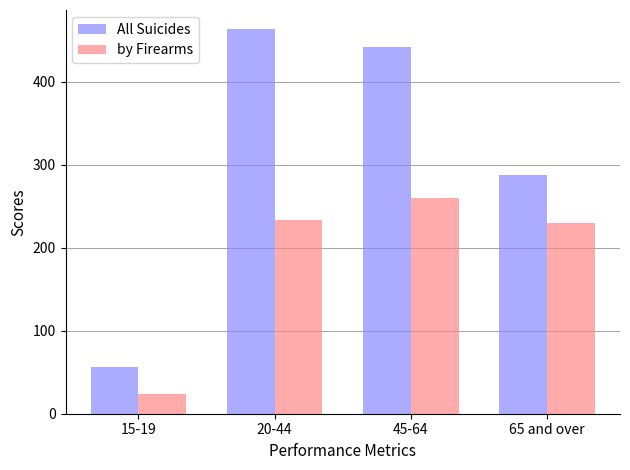

What is the sum of all All Suicides values?

1247